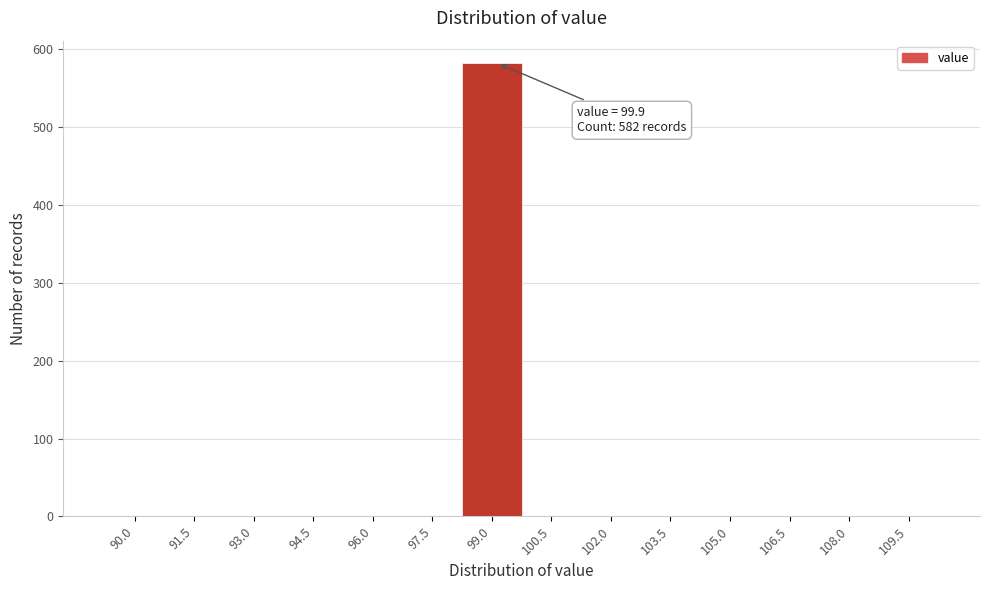

Reading right to left, extract all data points from this chart.

109.5=0	108.0=0	106.5=0	105.0=0	103.5=0	102.0=0	100.5=0	99.0=582	97.5=0	96.0=0	94.5=0	93.0=0	91.5=0	90.0=0